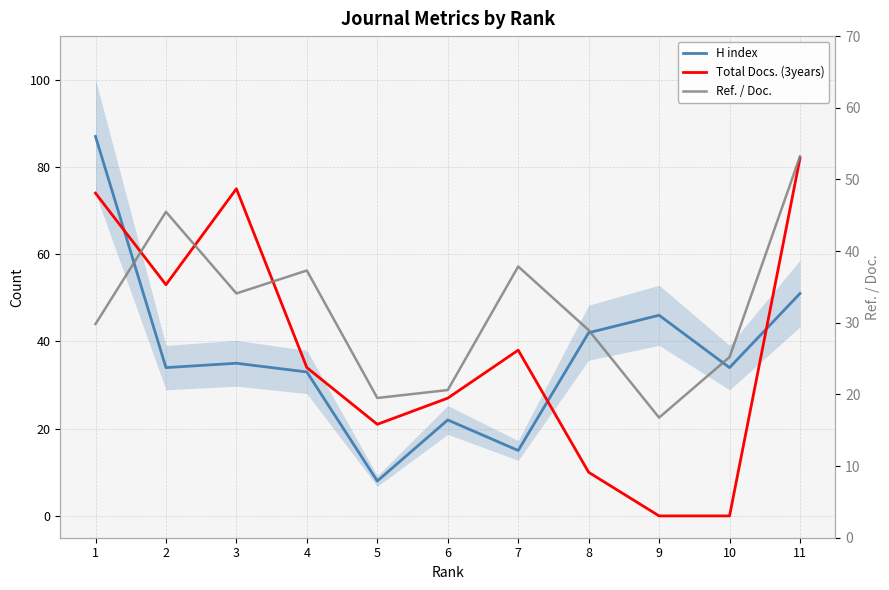

Which category has the lowest value across all series?

9